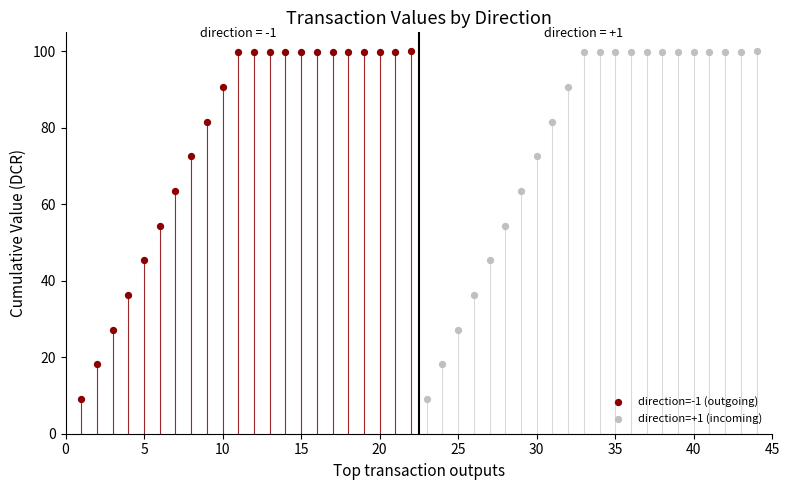

What are all the series names shown in the legend?

direction=-1 (outgoing), direction=+1 (incoming)